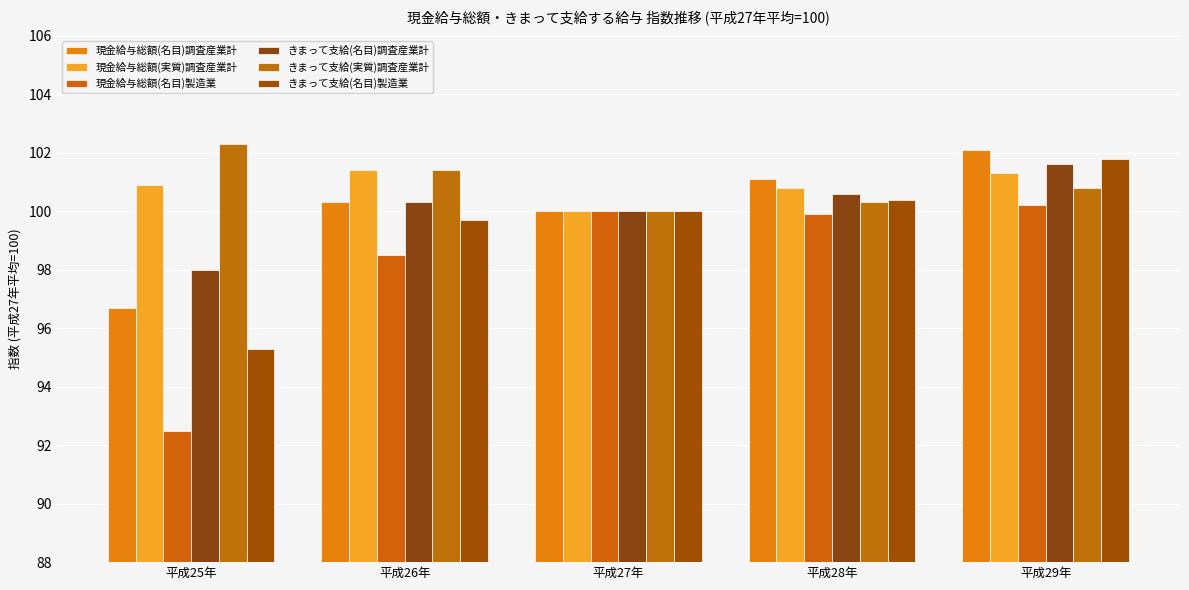

Reading right to left, extract all data points from this chart.

現金給与総額(名目)調査産業計: 102.1	101.1	100.0	100.3	96.7
現金給与総額(実質)調査産業計: 101.3	100.8	100.0	101.4	100.9
現金給与総額(名目)製造業: 100.2	99.9	100.0	98.5	92.5
きまって支給(名目)調査産業計: 101.6	100.6	100.0	100.3	98.0
きまって支給(実質)調査産業計: 100.8	100.3	100.0	101.4	102.3
きまって支給(名目)製造業: 101.8	100.4	100.0	99.7	95.3